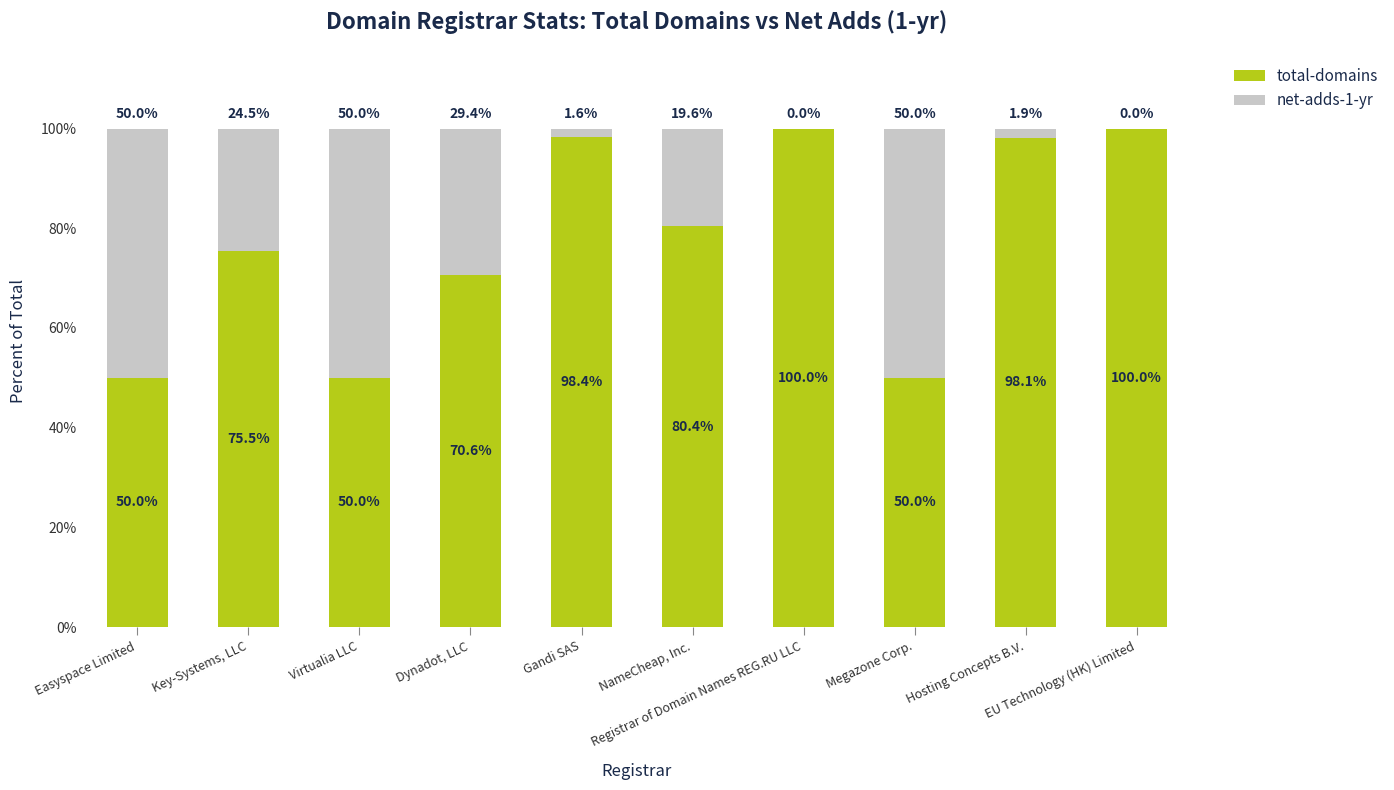

What is the highest value of the total-domains series?

100.0